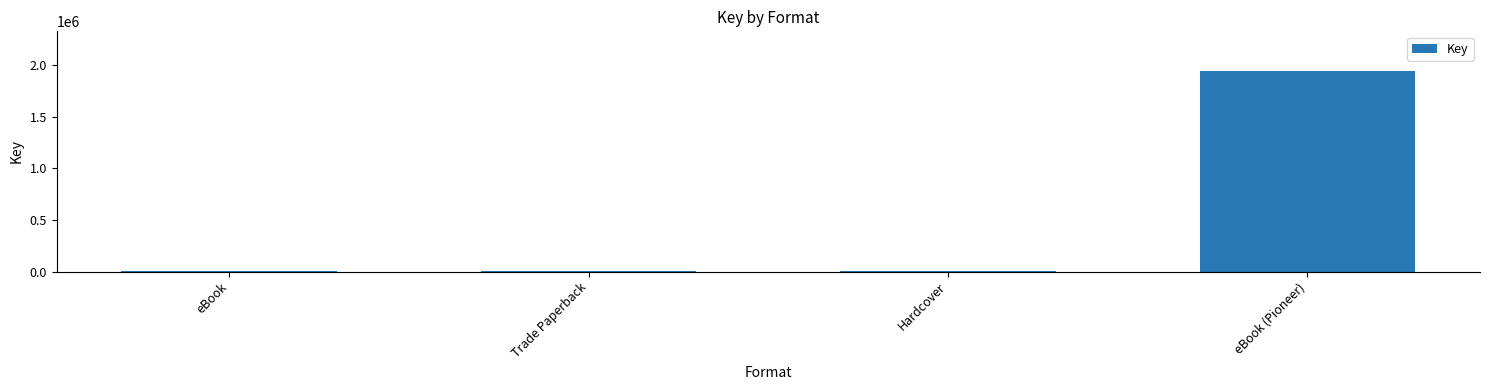

The value at eBook (Pioneer) is 1939876. True or false?

True